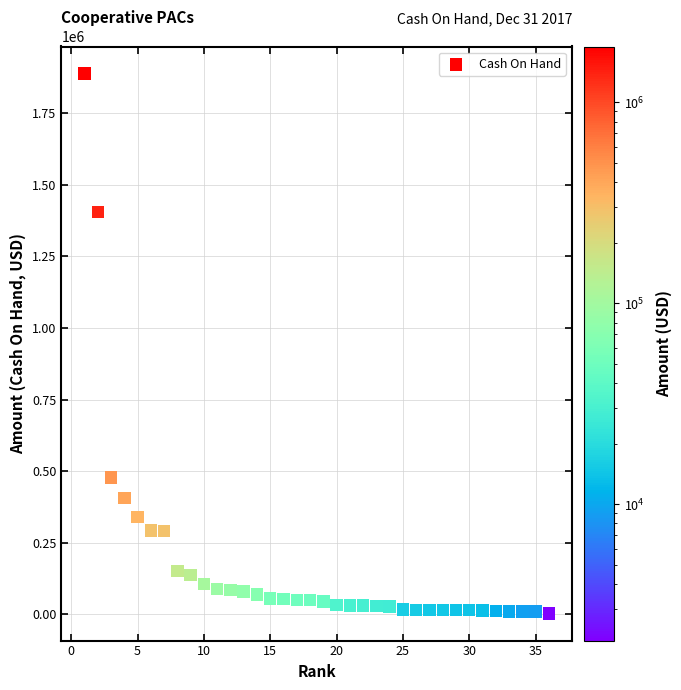

What is the range of X values (max minus min)?

35.0